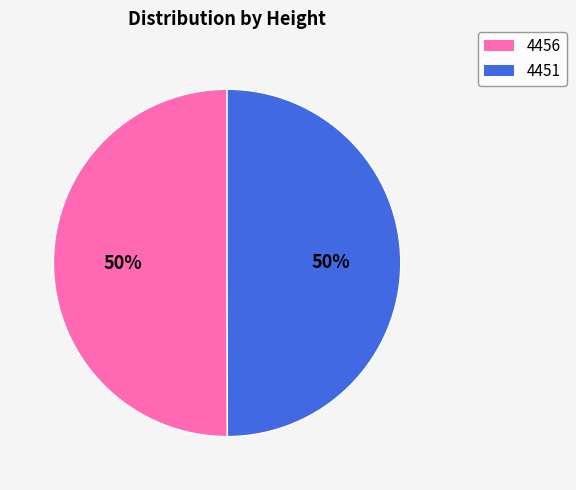

Count the number of slices in the pie.

2